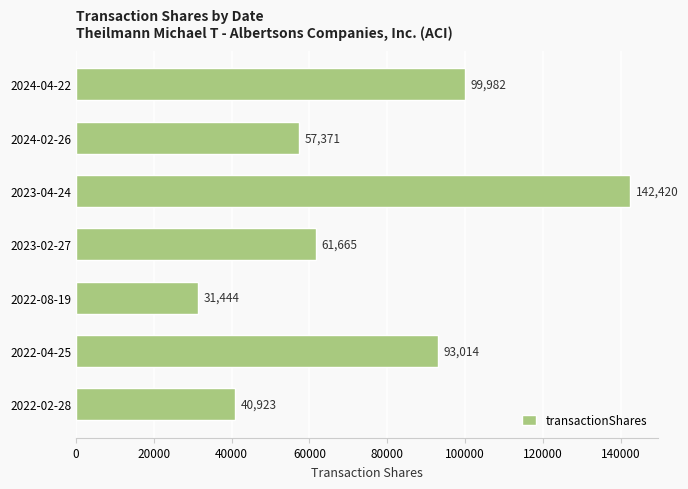

What is the value of the 4th bar from the top?

61665